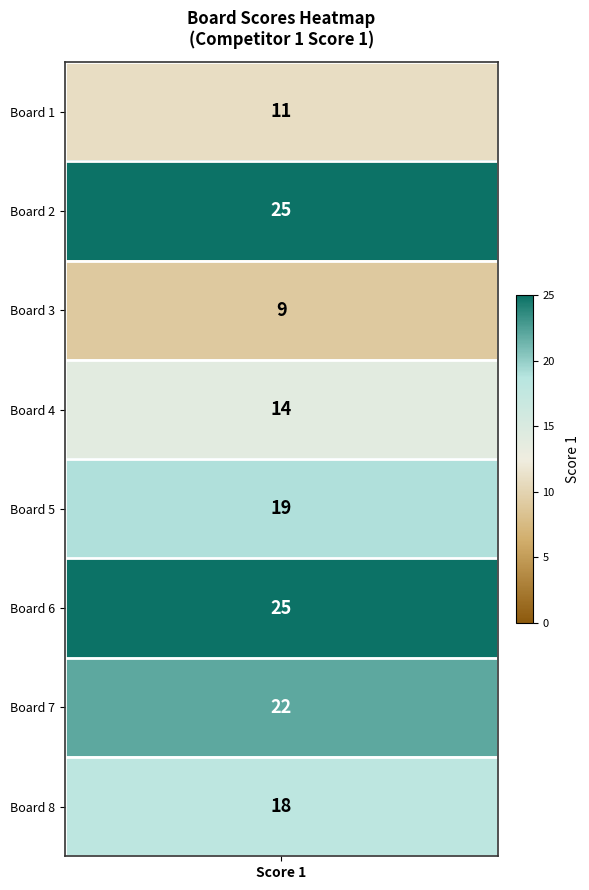

The chart shows a value of 11 at Board 1. True or false?

True